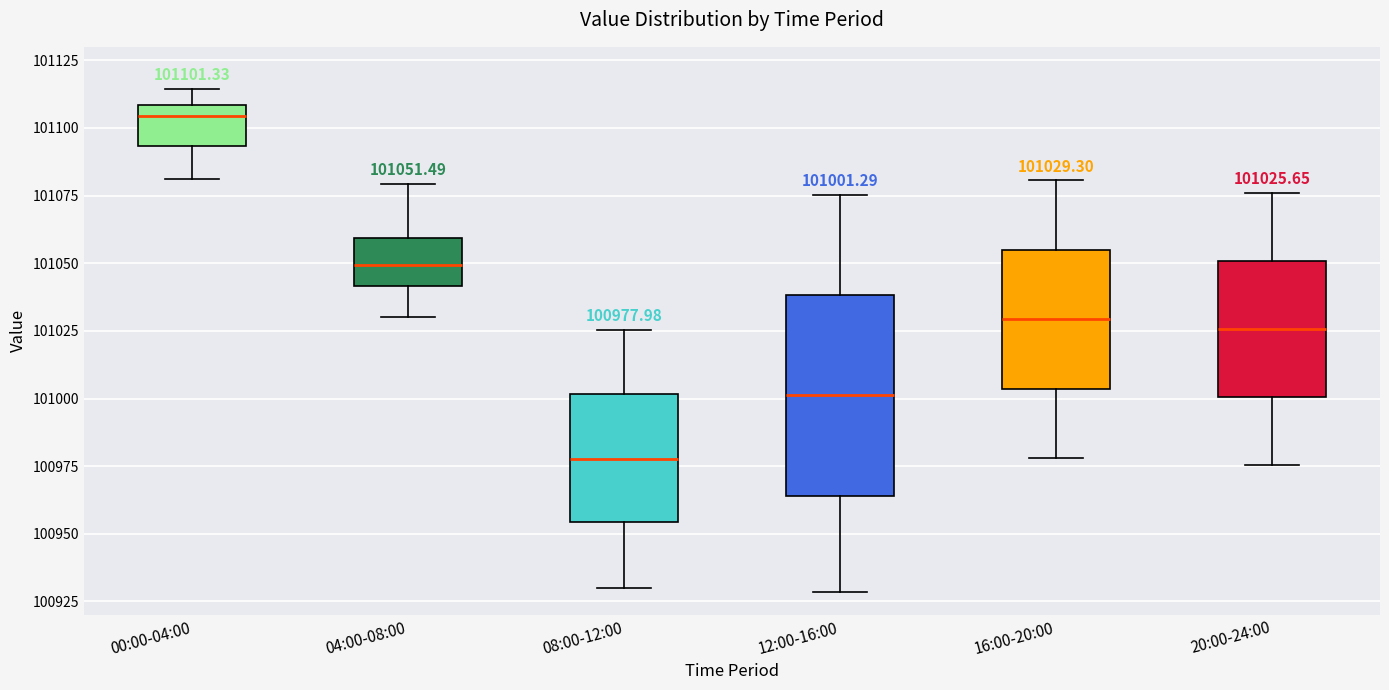

Which box has the lowest median line?

08:00-12:00